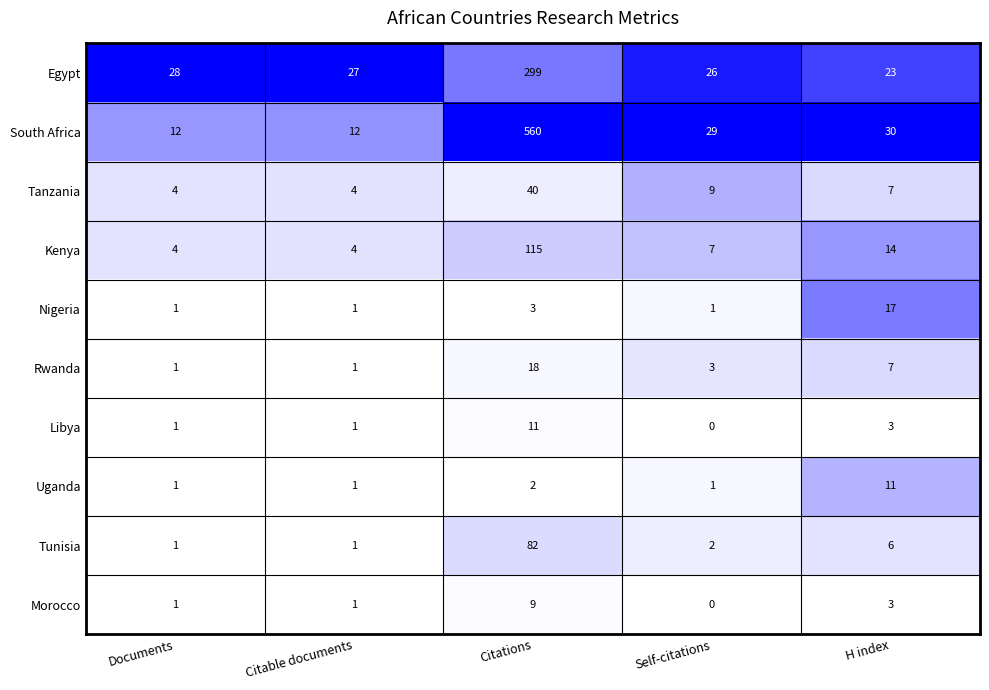

What is the total value across all series at Citable documents?

53